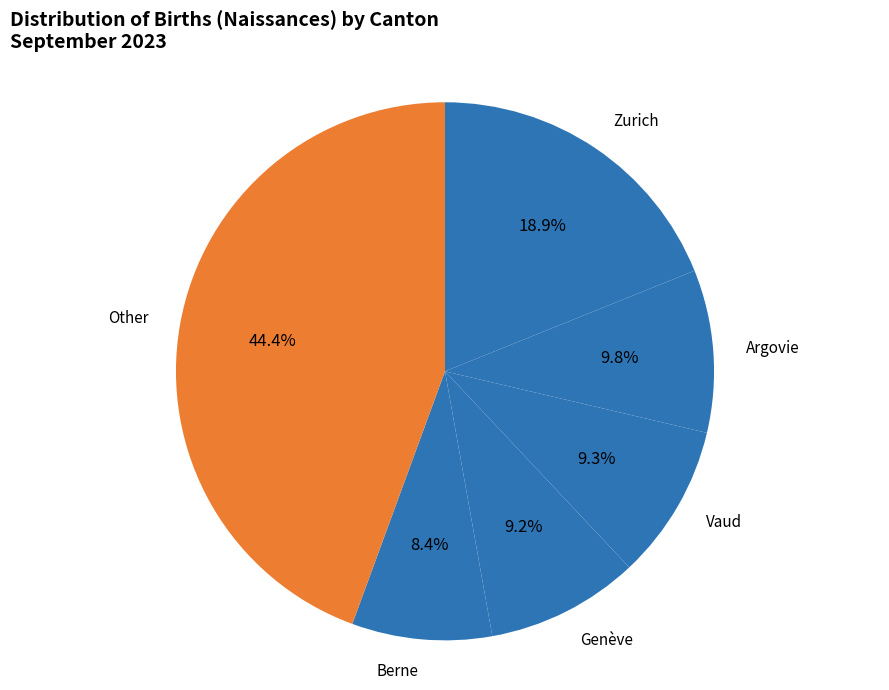

Which has a higher value, Zurich or Genève?

Zurich